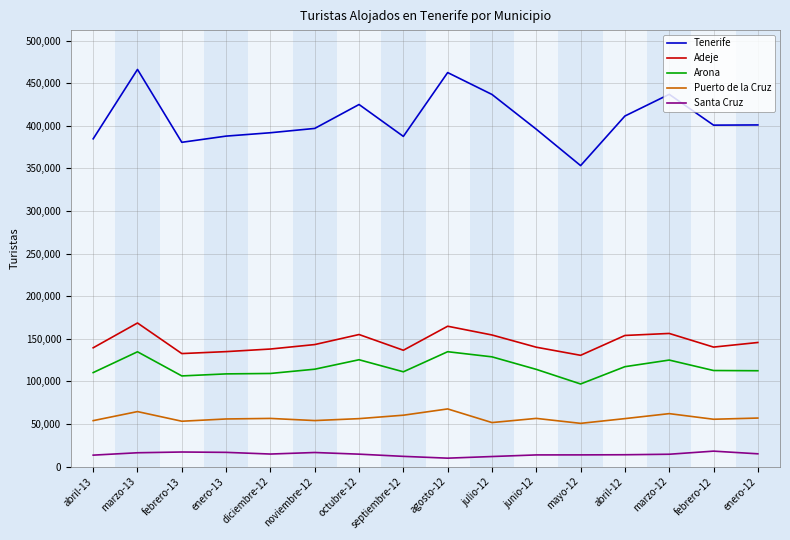

What is the difference between the maximum and minimum values in the Arona series?

37883